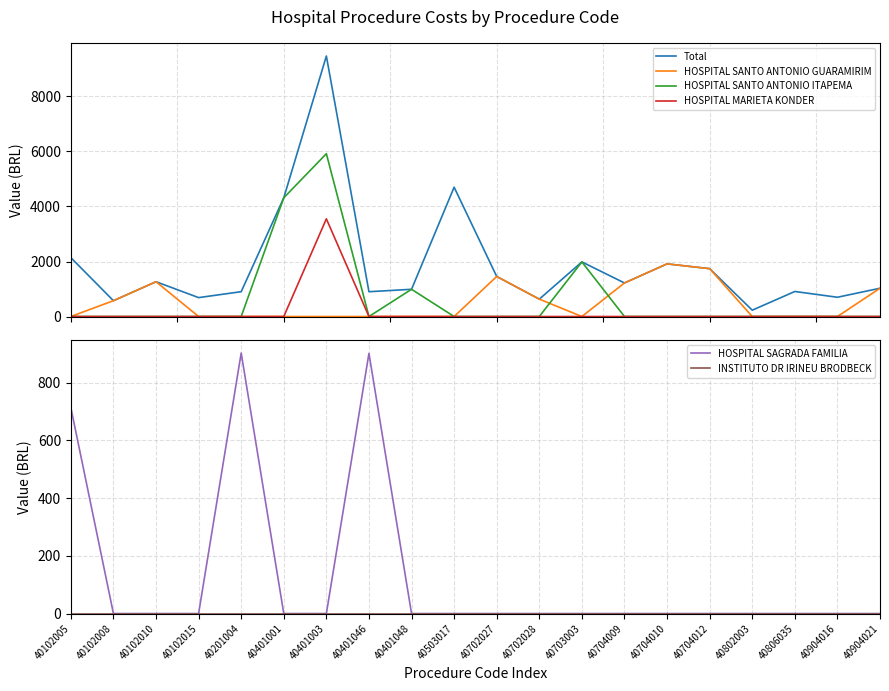

Does the chart have visible grid lines?

Yes